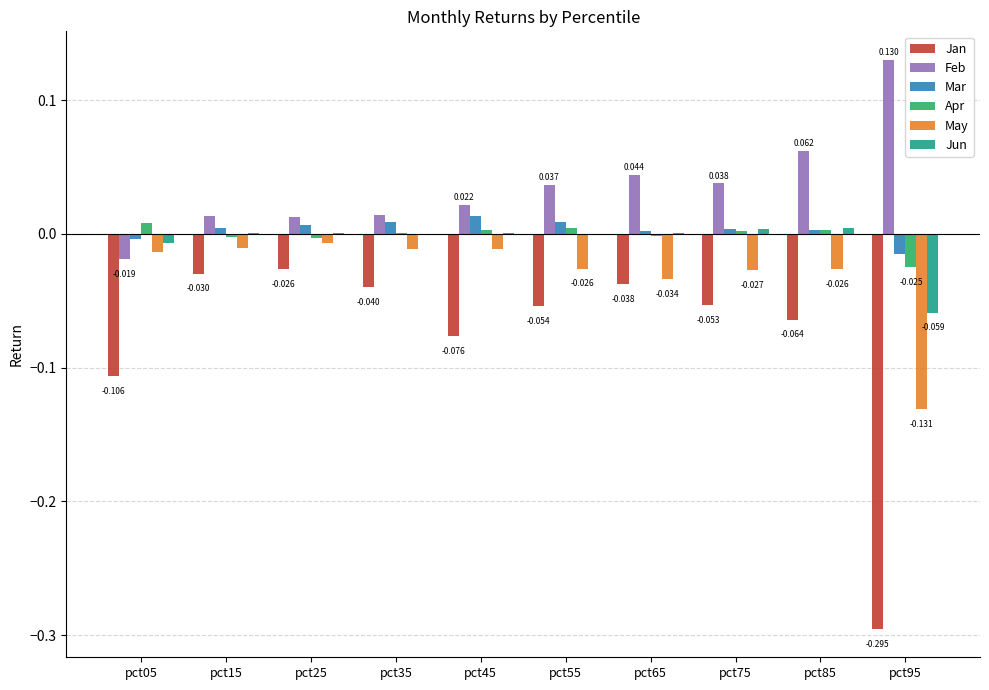

Is the value of Jan at pct15 greater than the value of Feb at pct75?

No